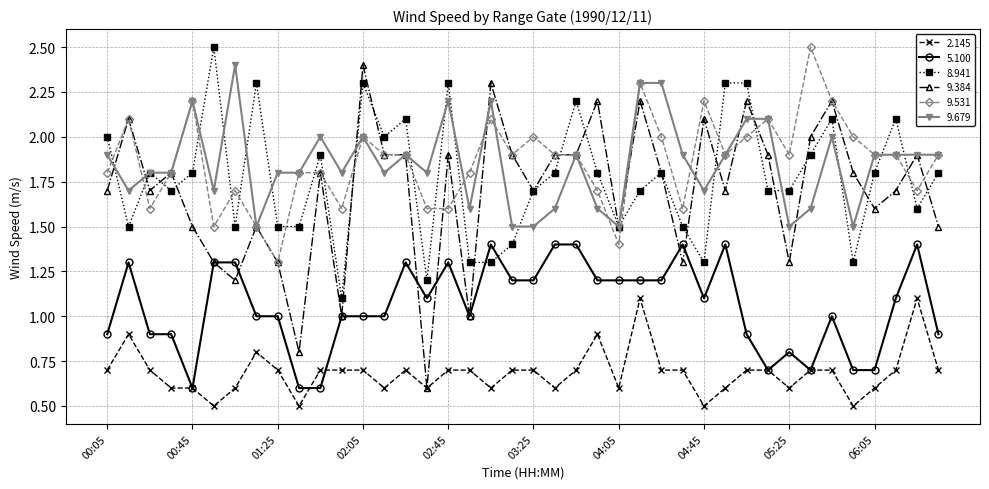

What is the difference between the maximum and minimum values in the 9.384 series?

1.8